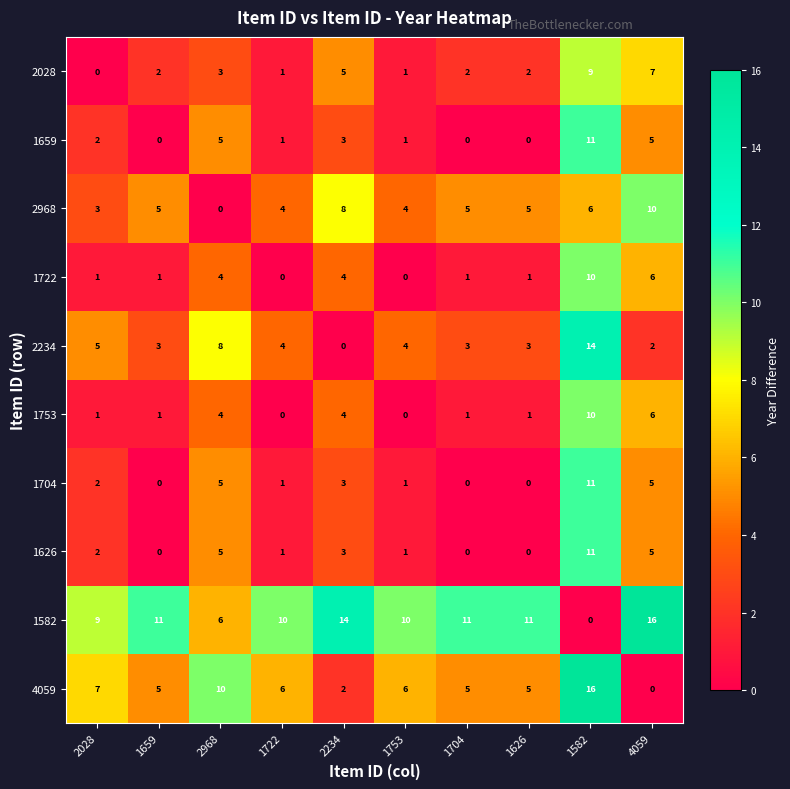

What is the maximum value for 1659?

11